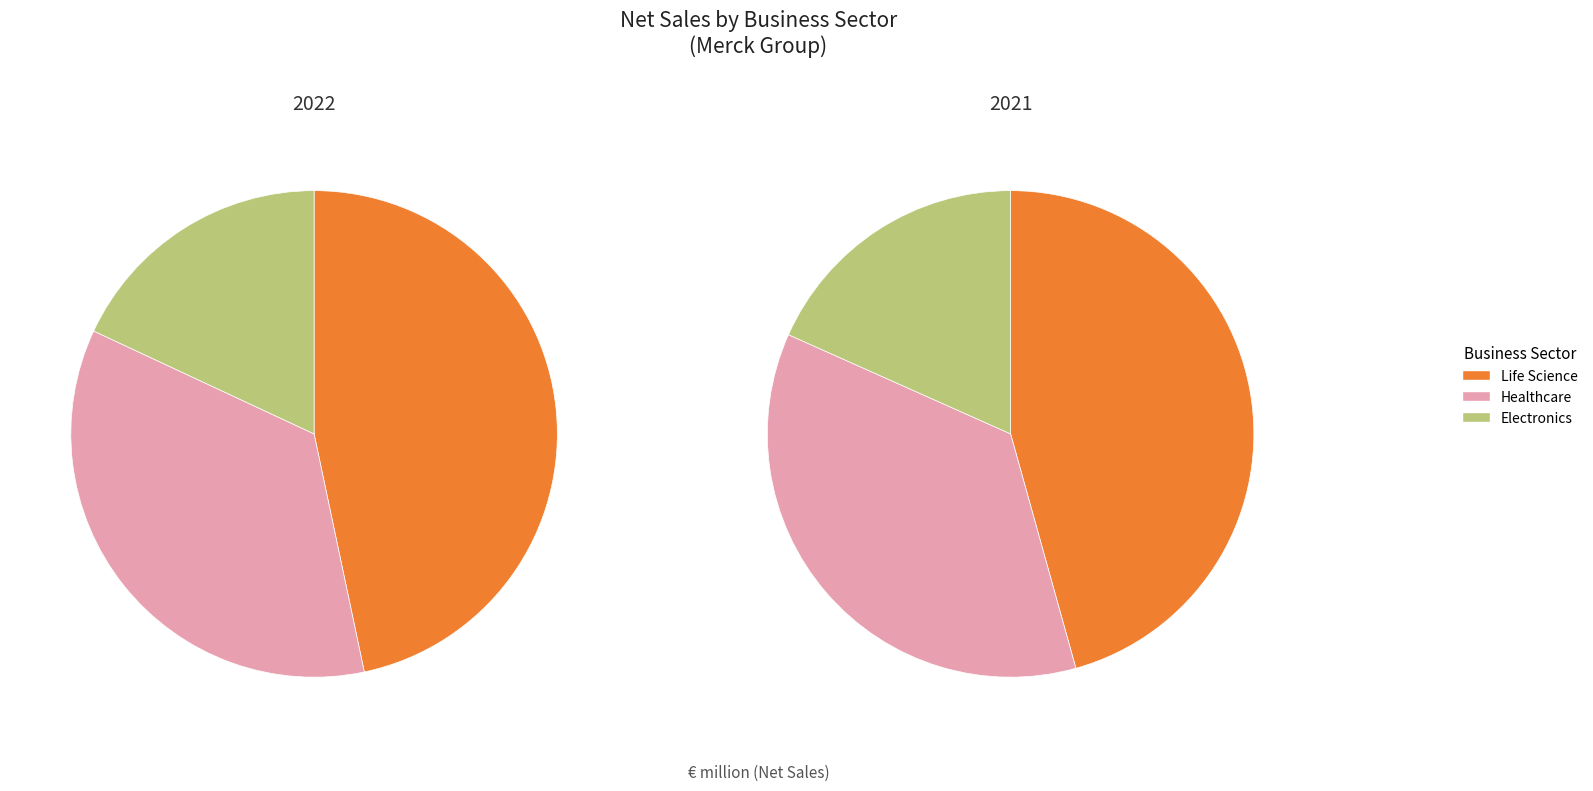

Rank the categories by 2021 value from highest to lowest.

Life Science, Healthcare, Electronics